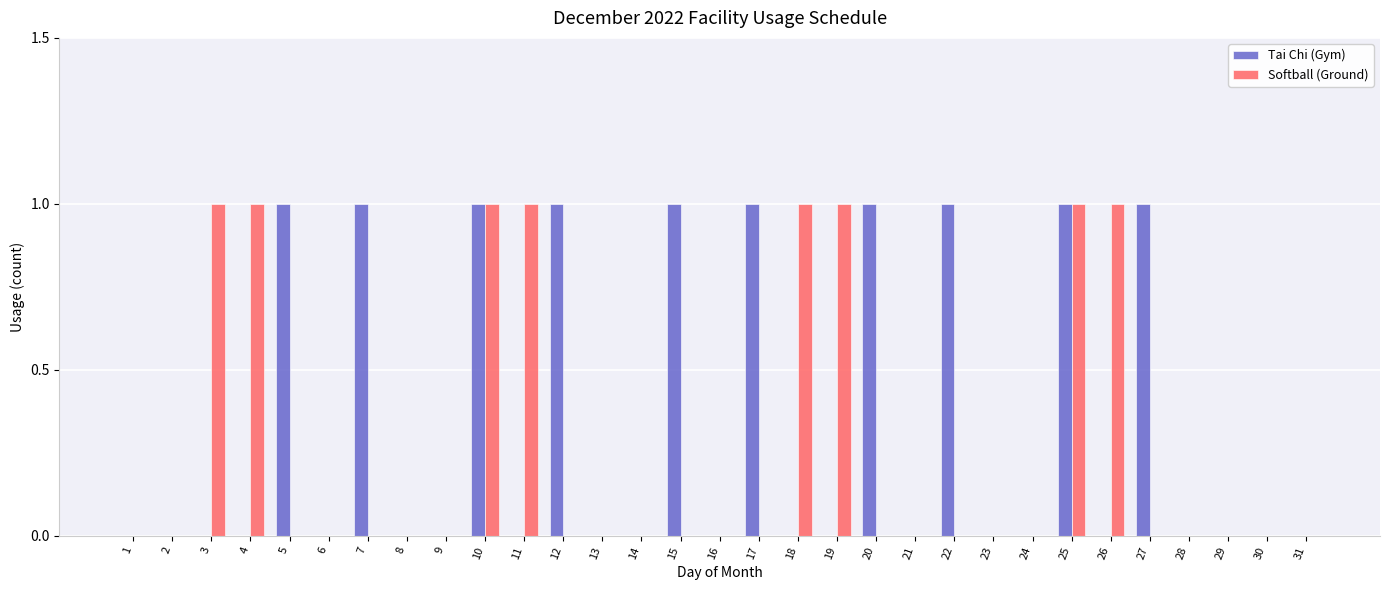

The Softball (Ground) series shows 0 at 14. True or false?

True